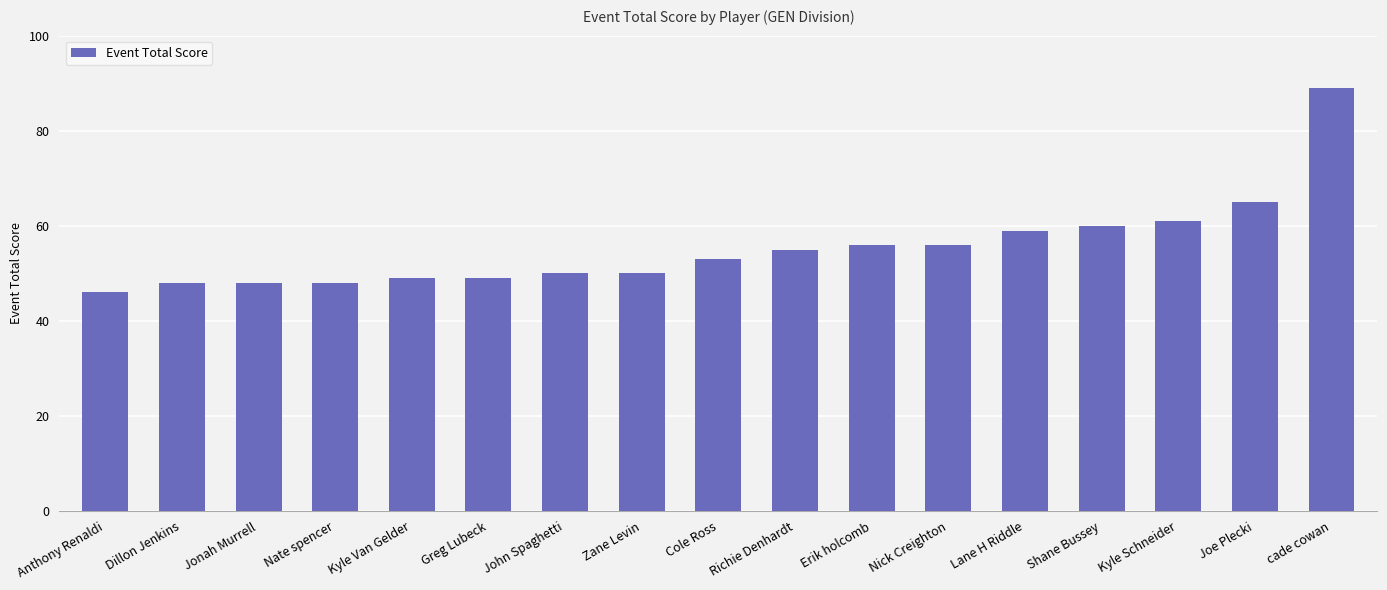

What is the value of the 5th bar from the left?

49